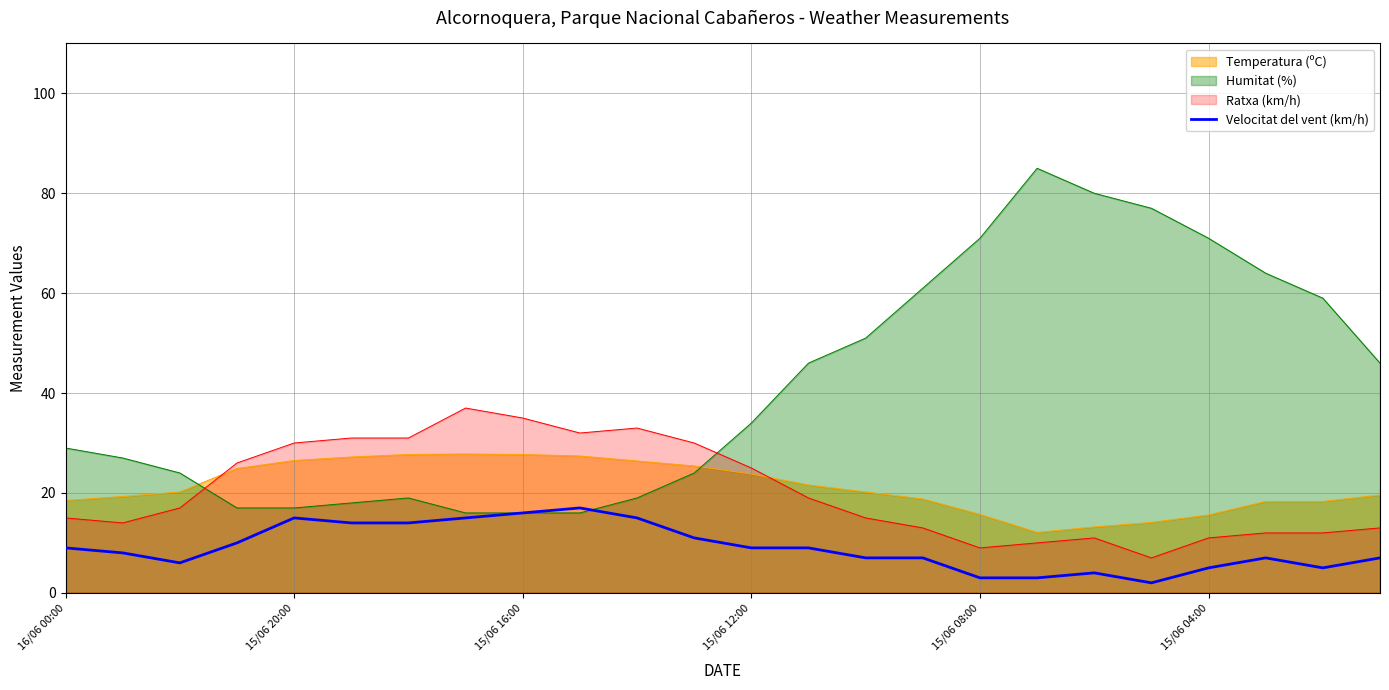

Reading right to left, list all the values displayed in this chart.

7	5	7	5	2	4	3	3	7	7	9	9	11	15	17	16	15	14	14	15	10	6	8	9